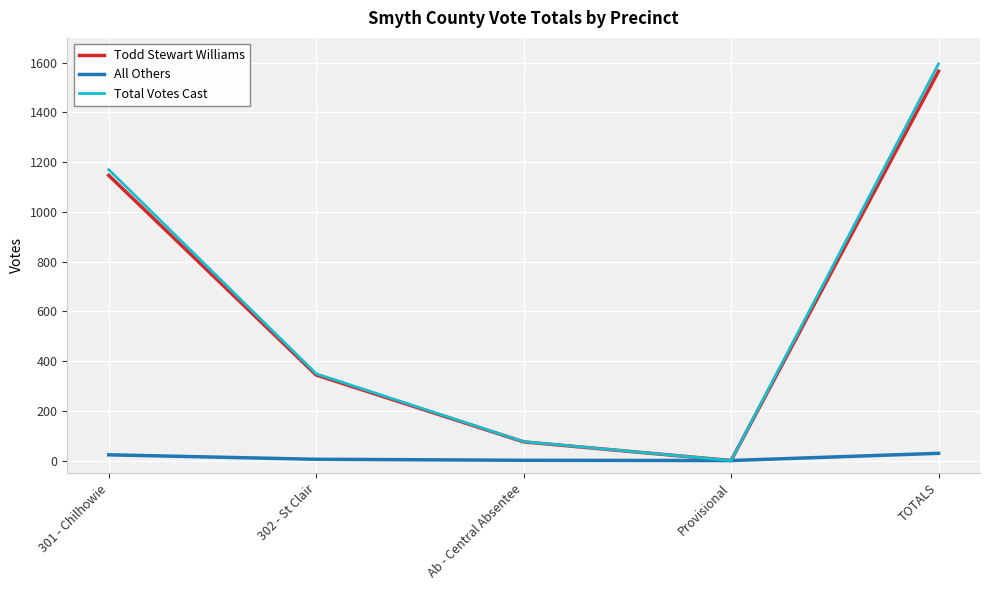

How many lines are shown in the chart?

3